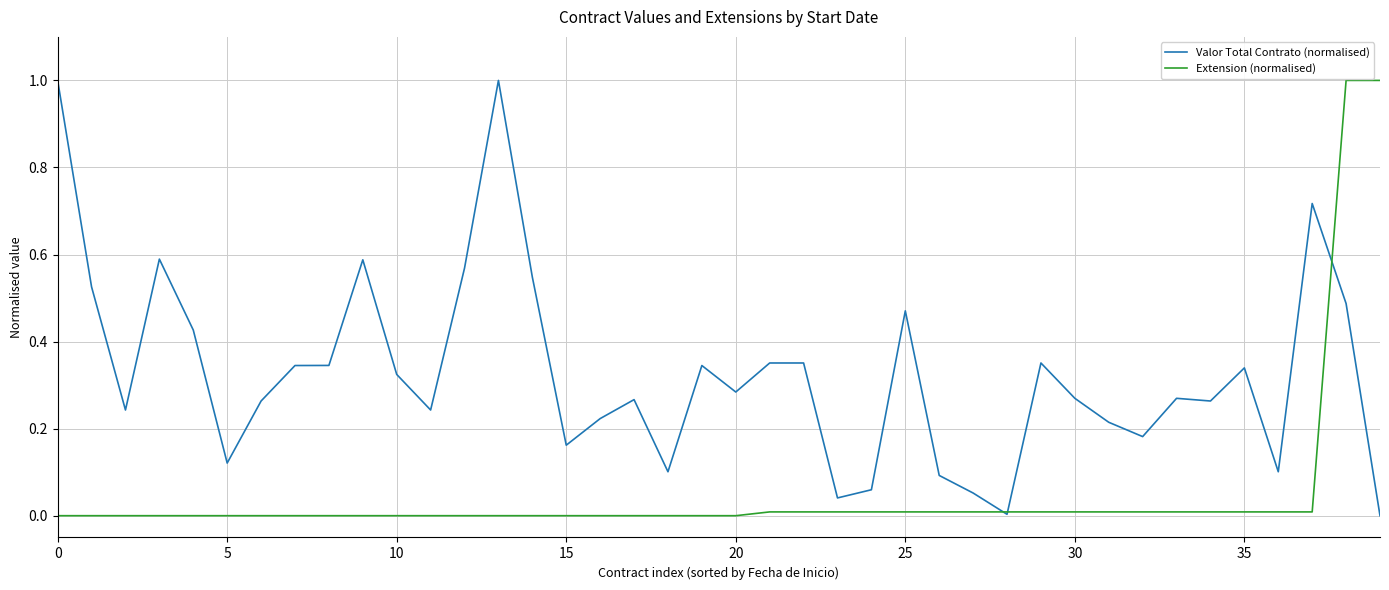

What are all the series names shown in the legend?

Valor Total Contrato (normalised), Extension (normalised)